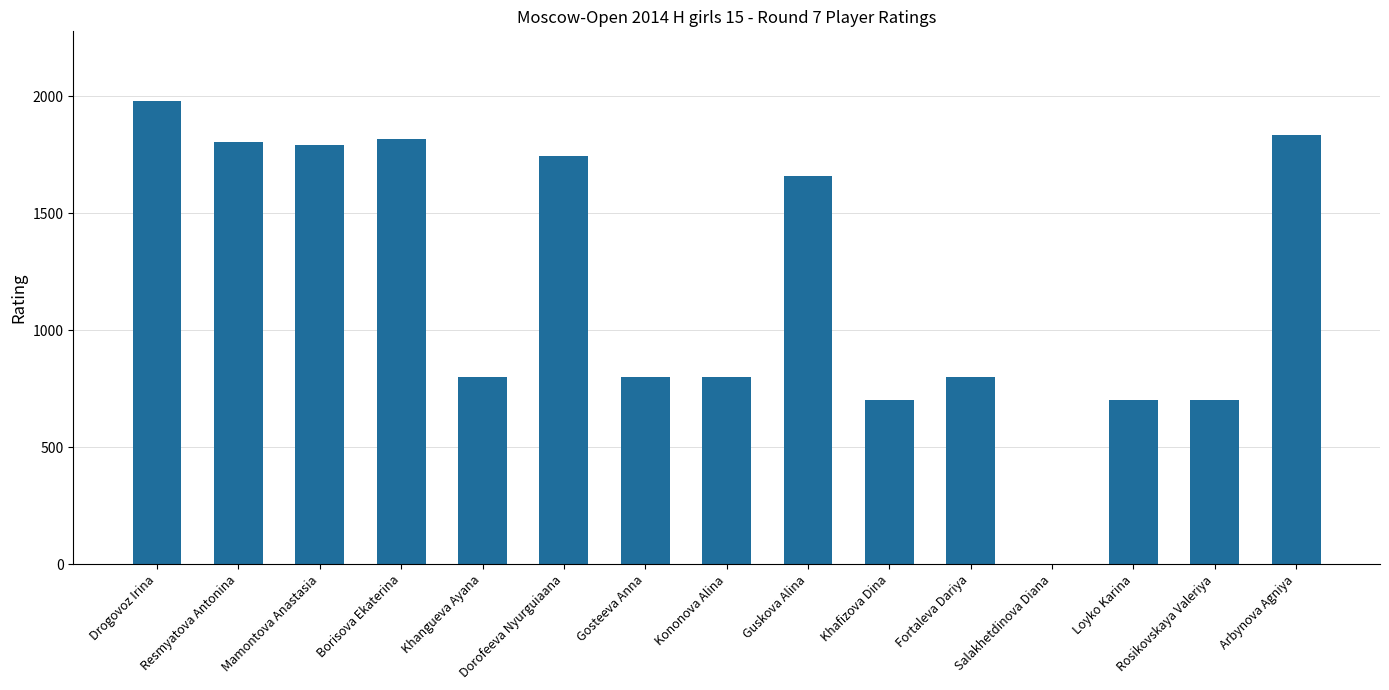

Between Rosikovskaya Valeriya and Drogovoz Irina, which is larger?

Drogovoz Irina